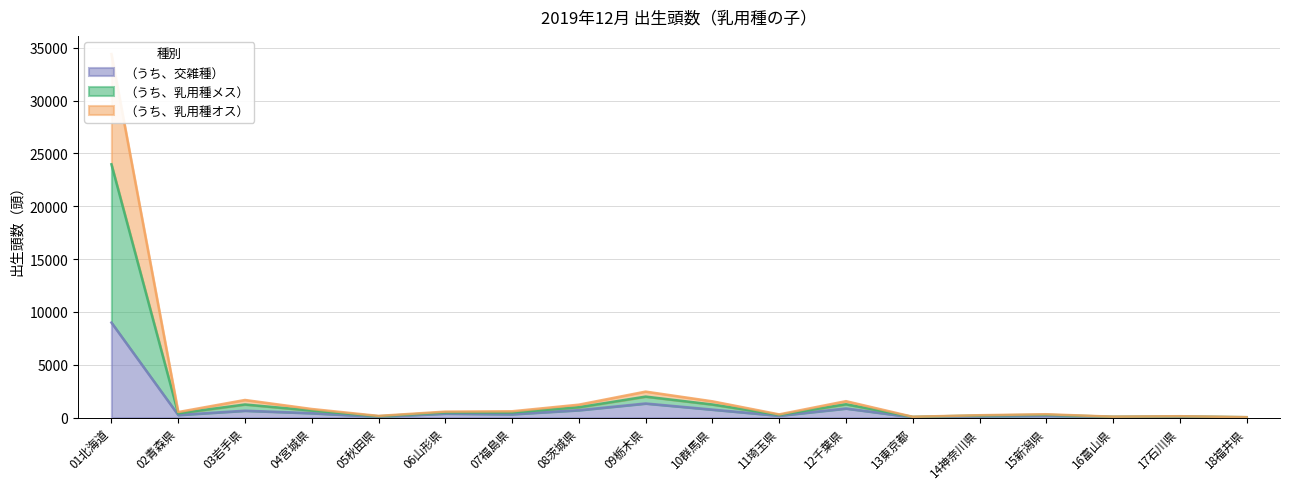

At which label does （うち、交雑種） reach its peak?

01北海道